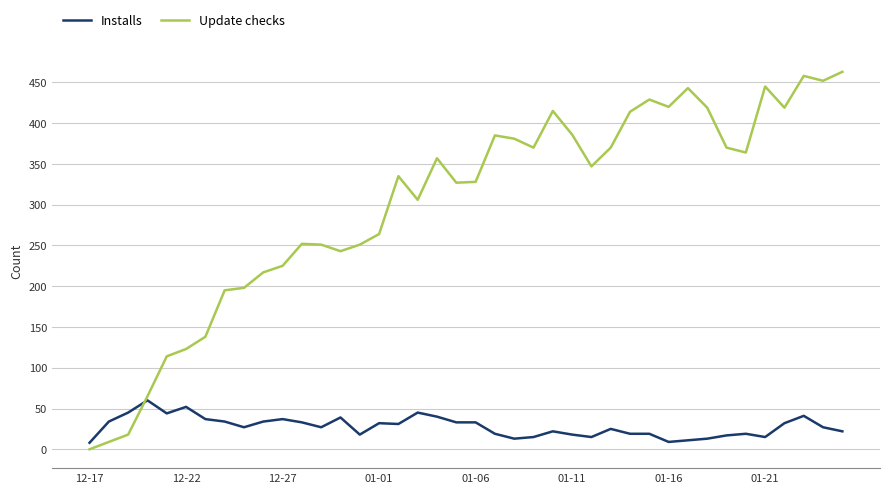

Which series has the largest total across all categories?

Update checks